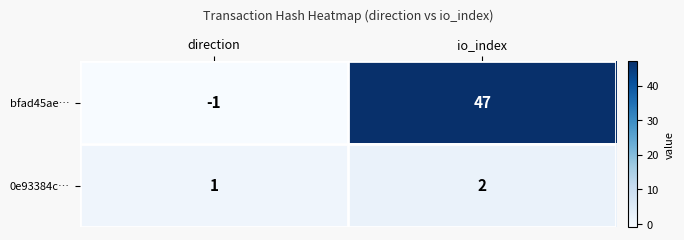

Reading left to right, what are all the values shown in this chart?

bfad45ae…: direction=-1	io_index=47
0e93384c…: direction=1	io_index=2